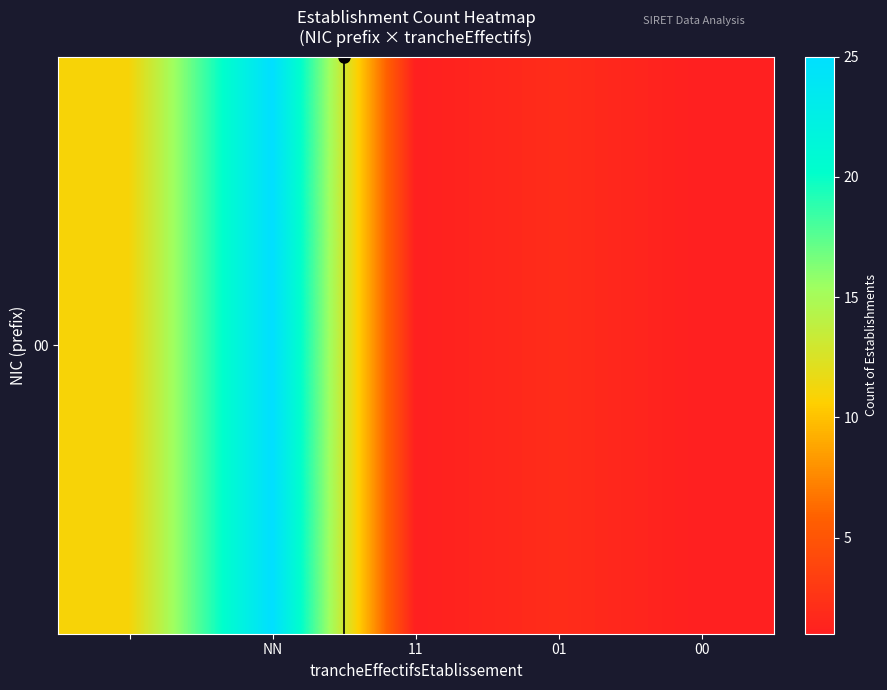

What is the difference between the maximum and minimum values?

24